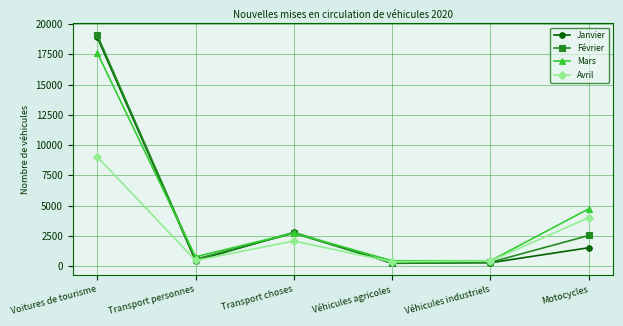

What is the spread (max minus min) of values at Véhicules industriels?

161